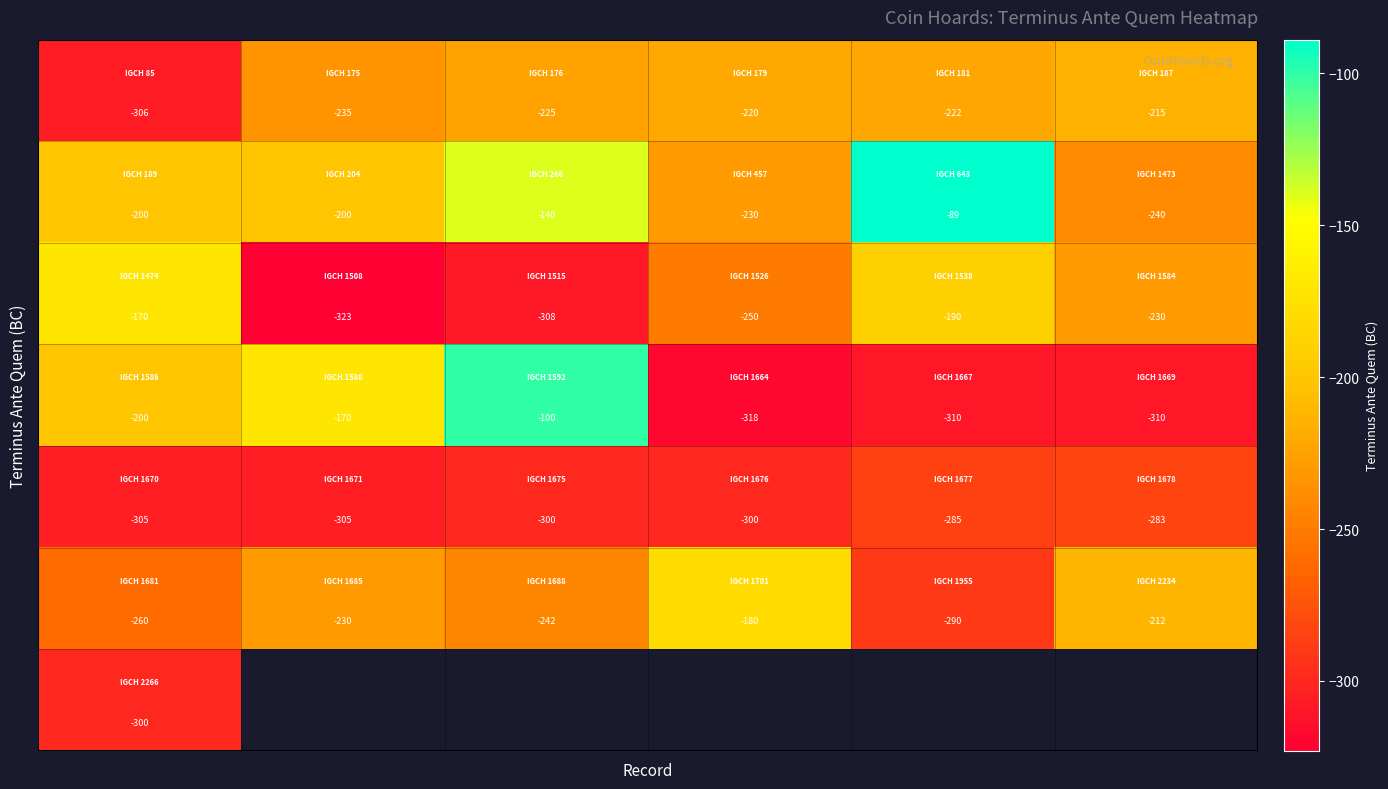

How many series are shown in this chart?

7